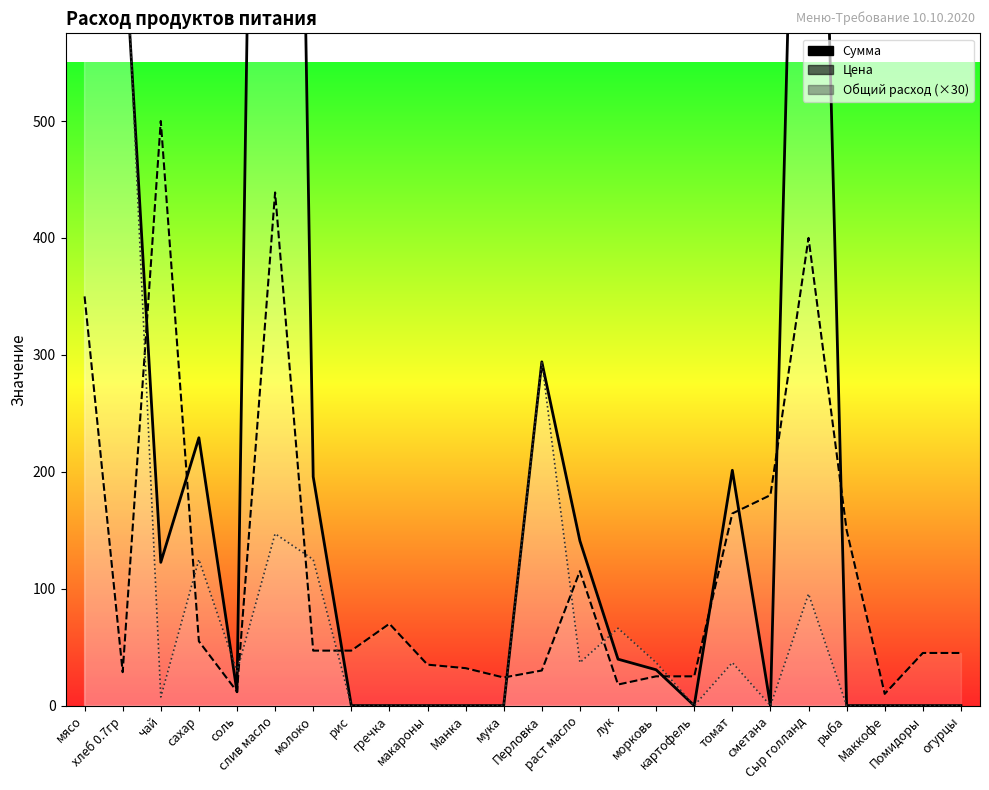

Which series ends up on top after the final intersection of Сумма and Цена?

Цена